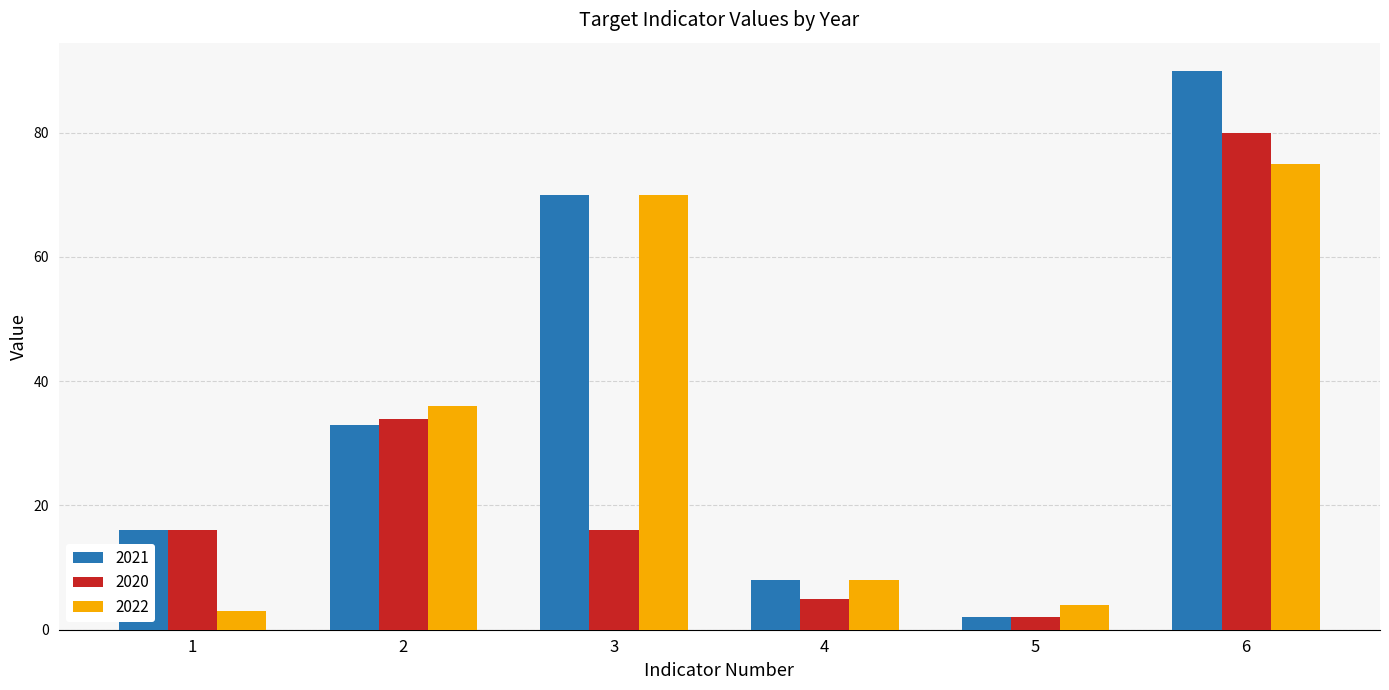

Reading right to left, list all the values displayed in this chart.

2021: 6=90	5=2	4=8	3=70	2=33	1=16
2020: 6=80	5=2	4=5	3=16	2=34	1=16
2022: 6=75	5=4	4=8	3=70	2=36	1=3